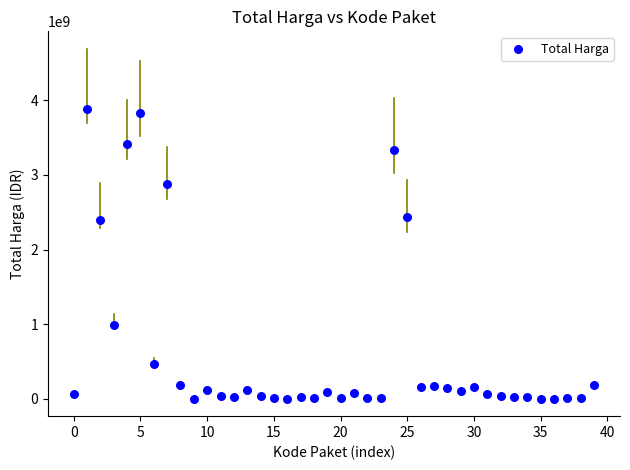

What is the range of Y values (max minus min)?

3887551600